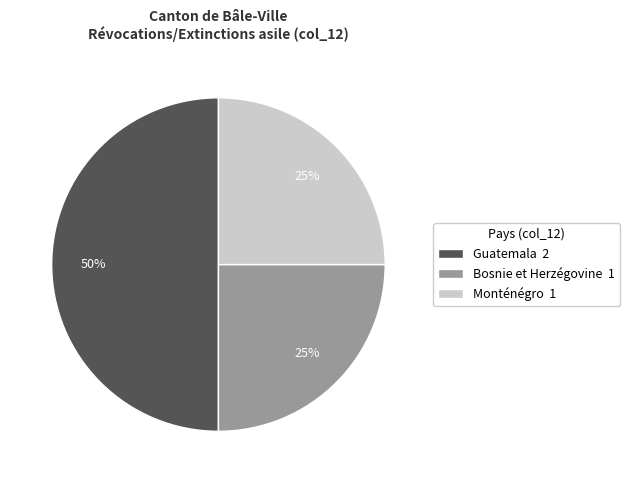

Combined, do Bosnie et Herzégovine 1 and Guatemala 2 account for over 50%?

Yes